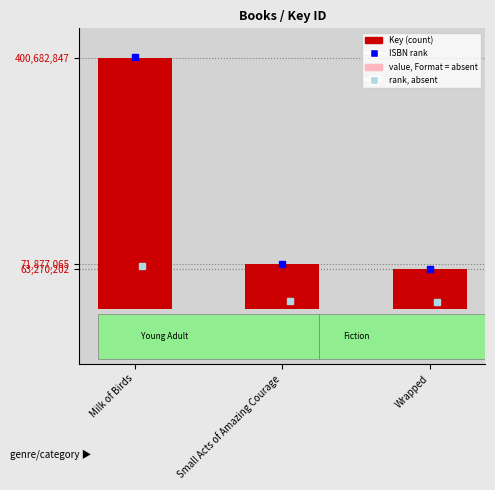

At which label does value (absent) reach its minimum?

Wrapped